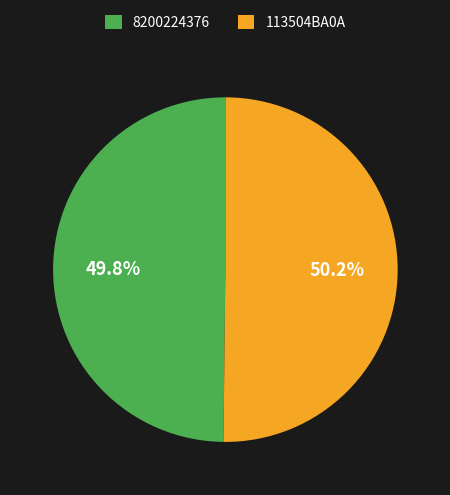

To the nearest percent, what percentage of the pie is 8200224376?

50%